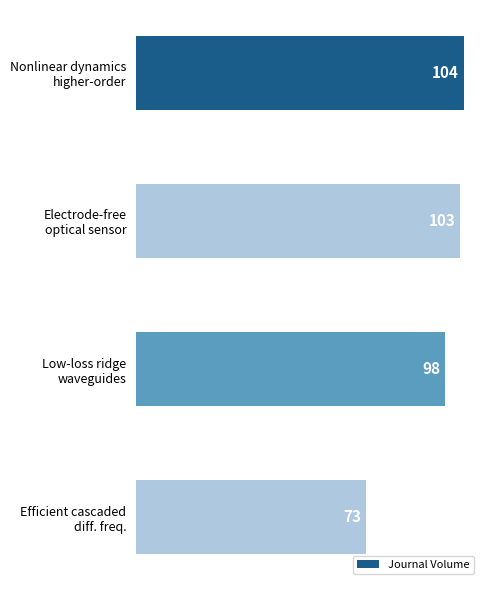

Reading bottom to top, what are all the values shown in this chart?

73	98	103	104